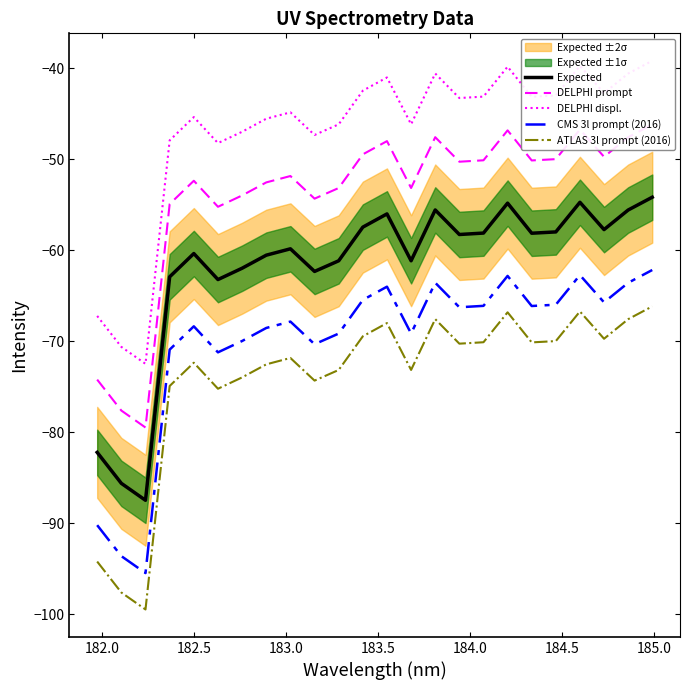

At how many categories does at least one series exceed -79?

24